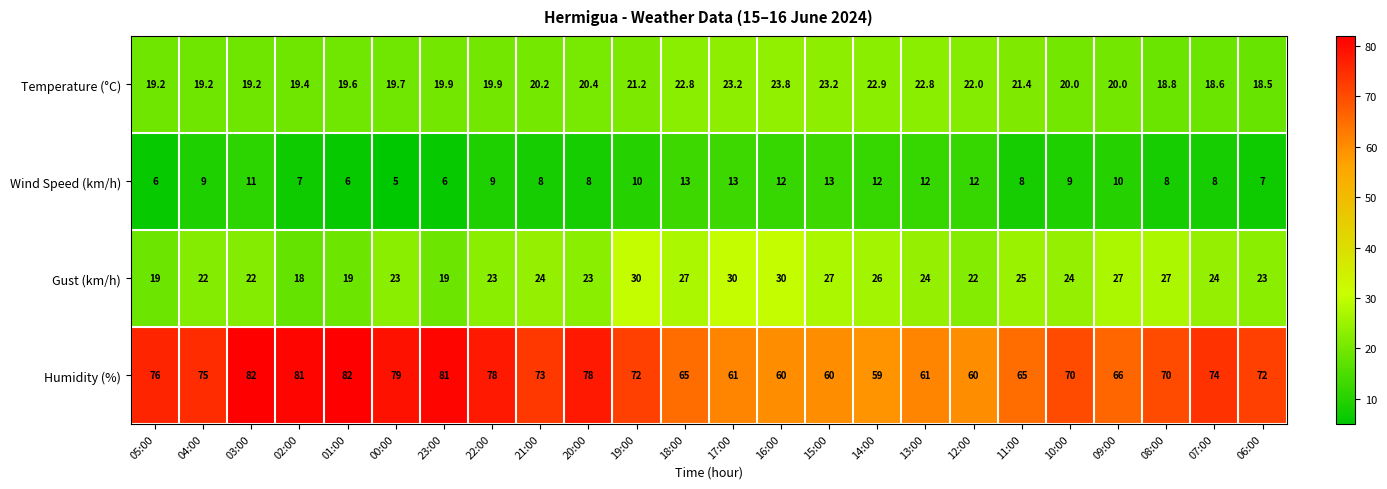

At how many categories does at least one series exceed 34?

24